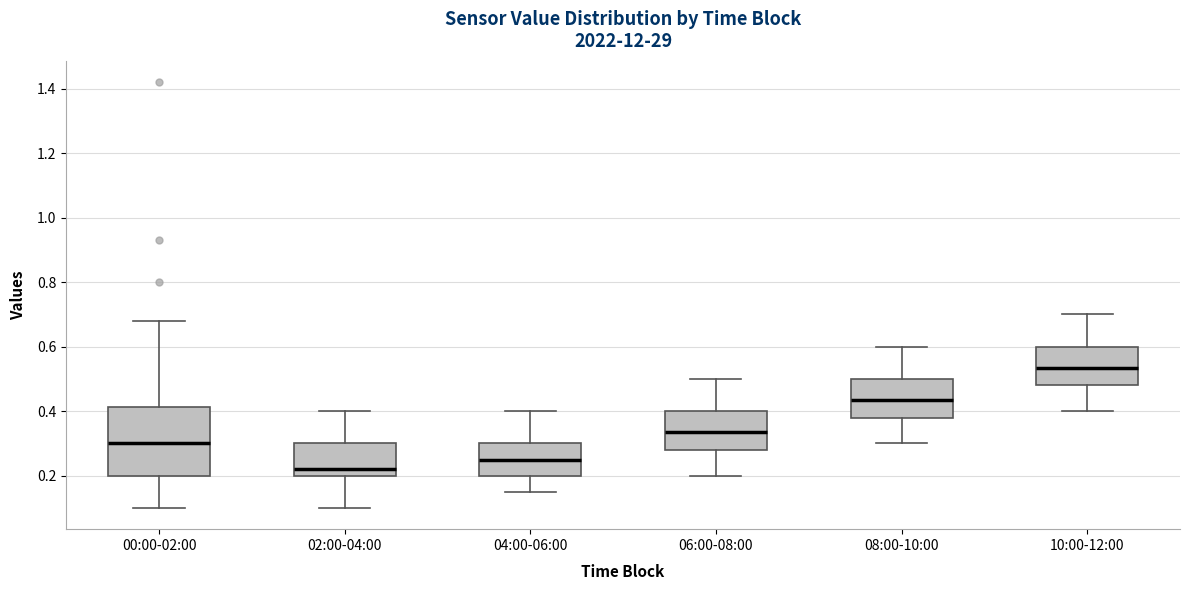

Which box is the tallest, from its lower edge to its upper edge?

00:00-02:00